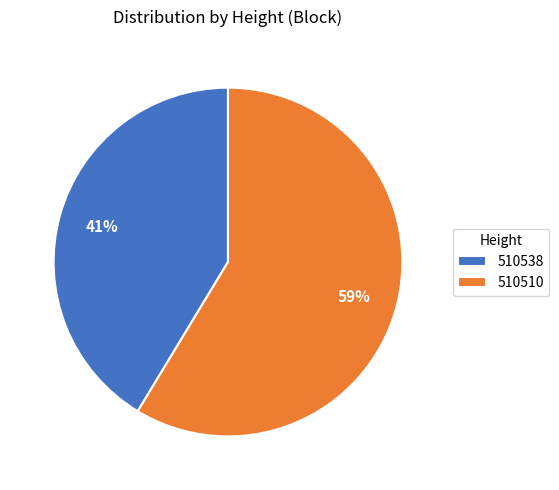

Which slice is the largest?

510510